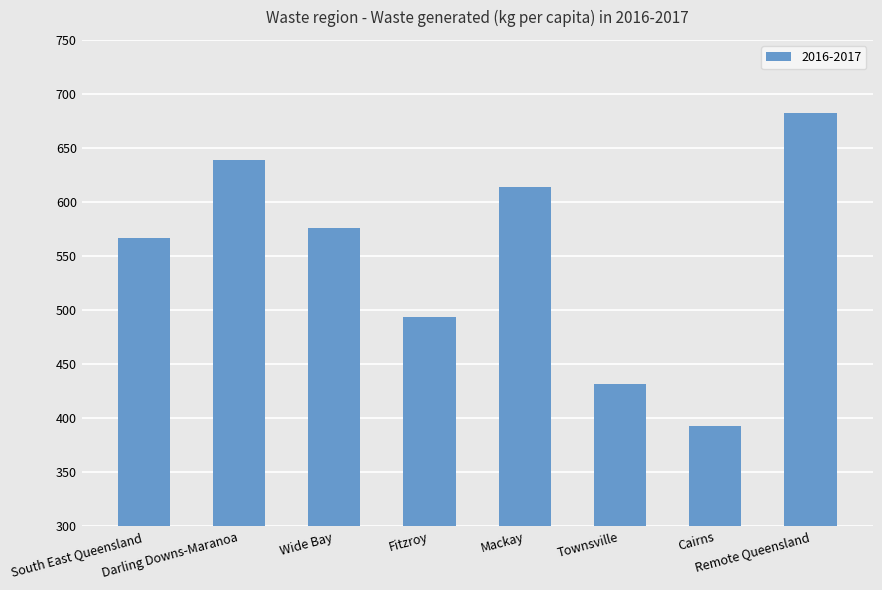

How many values are below 576?

4